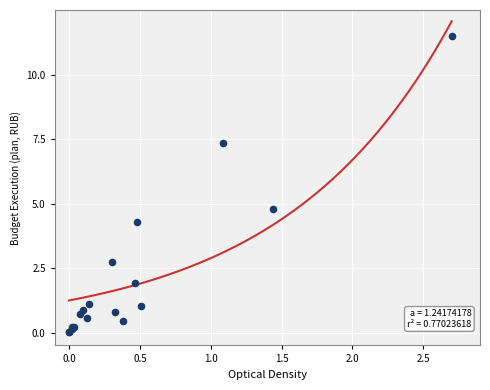

What Y value in the scatter plot is closest to 5?

4.8